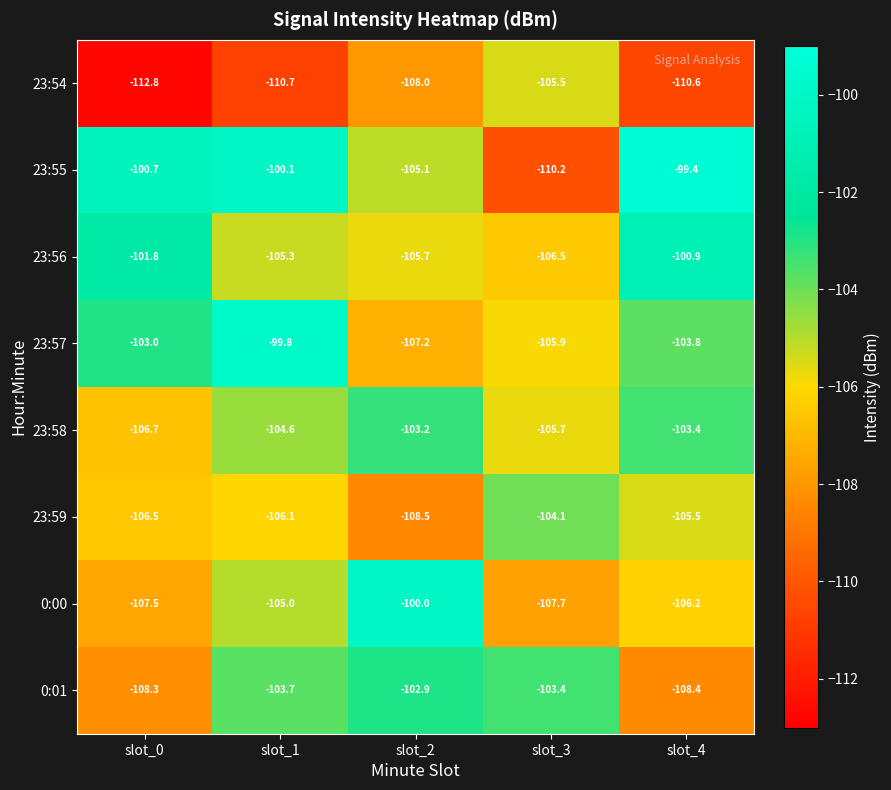

What is the total value across all series at slot_3?

-849.0